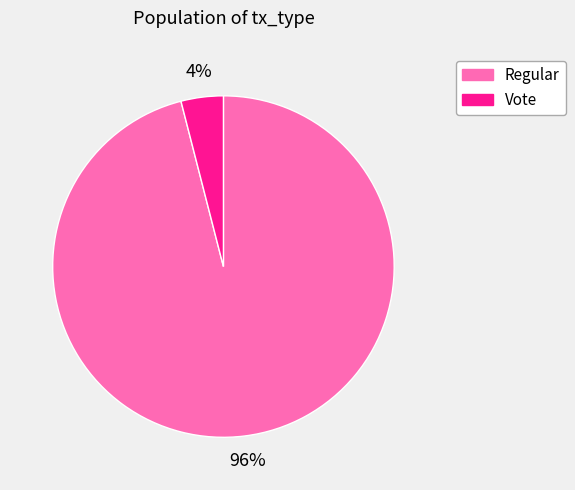

Which slice is the largest?

Regular